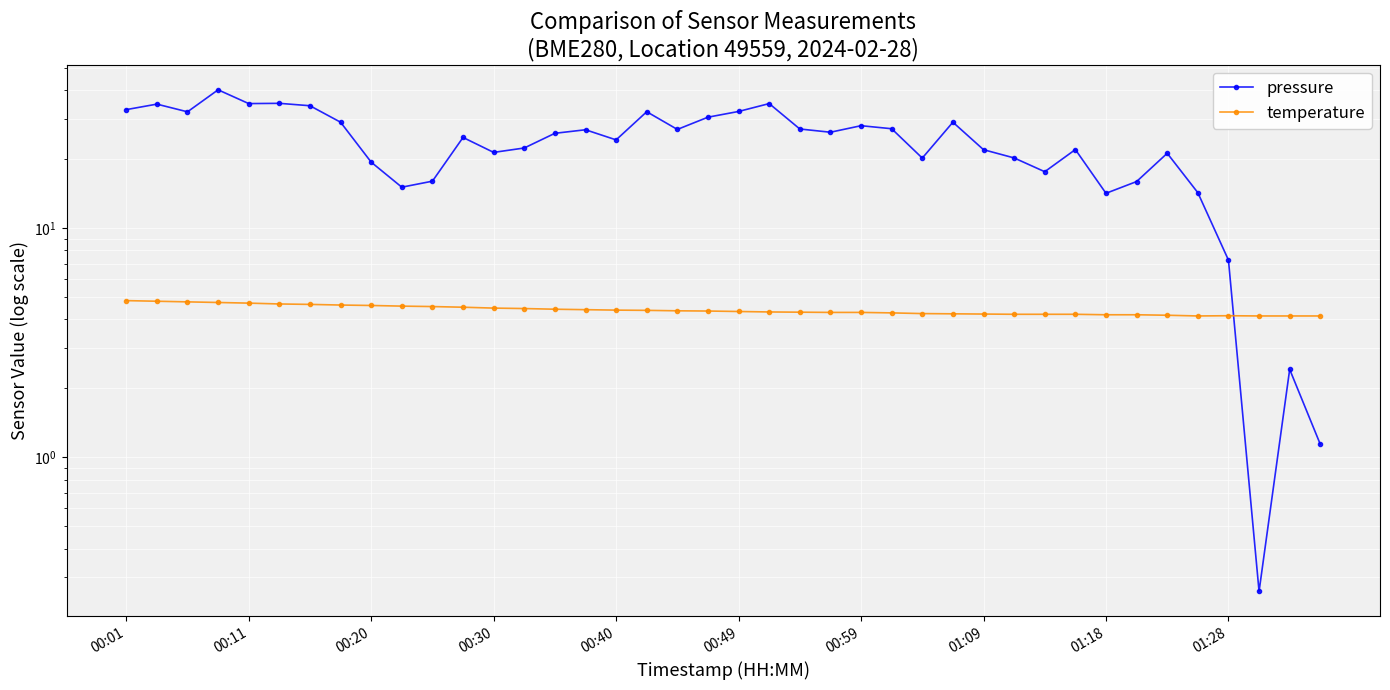

True or false: pressure has a value of 32.2 at 17.

True